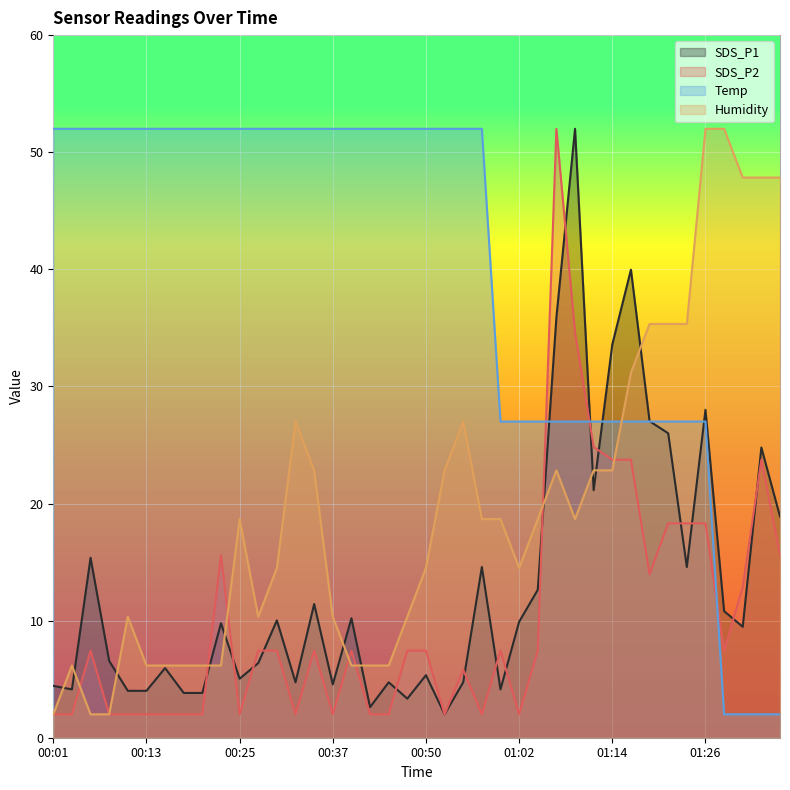

Where is the first local maximum for SDS_P2?

00:05